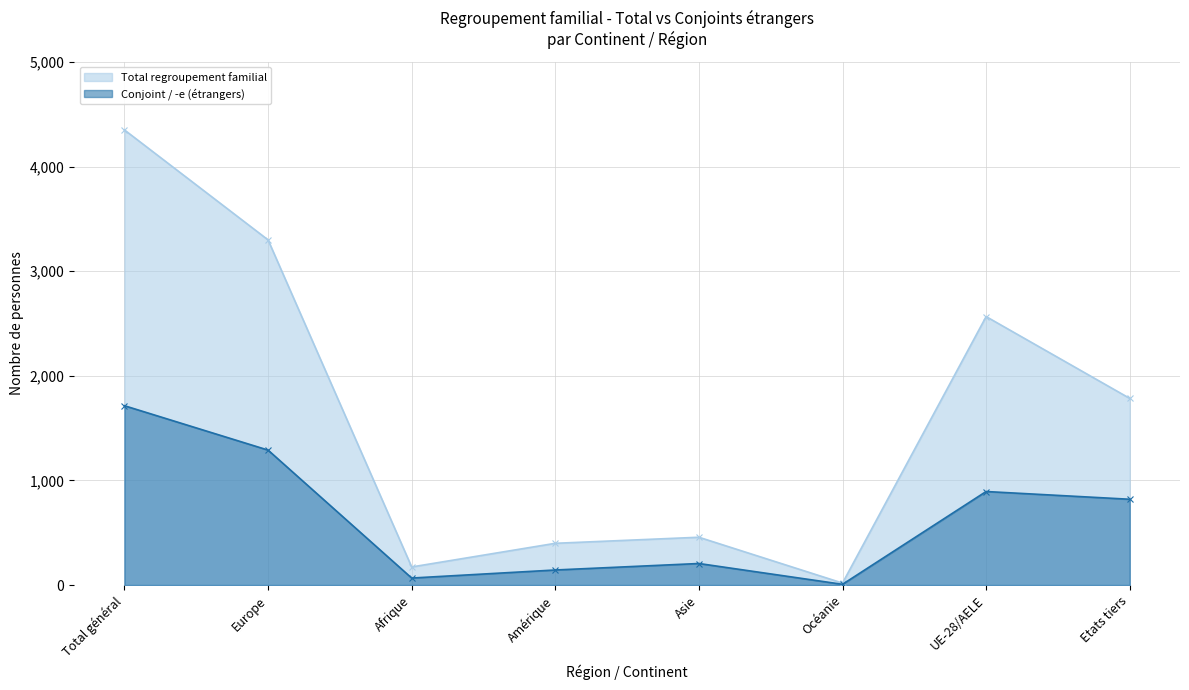

Reading left to right, extract all data points from this chart.

Total regroupement familial: 4350	3299	173	399	457	19	2566	1784
Conjoint / -e (étrangers): 1714	1290	67	144	206	7	894	820